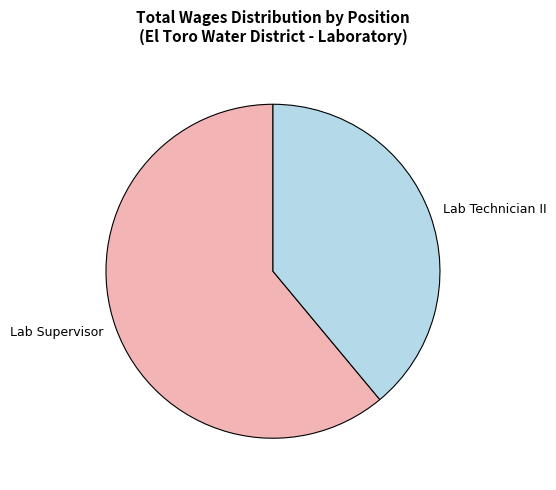

Rank the categories by value from highest to lowest.

Lab Supervisor, Lab Technician II